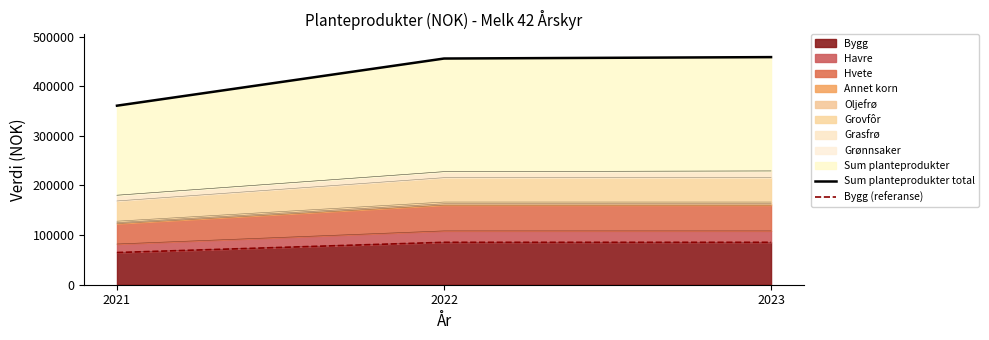

At which label is Bygg (referanse) closest to 75151?

2021